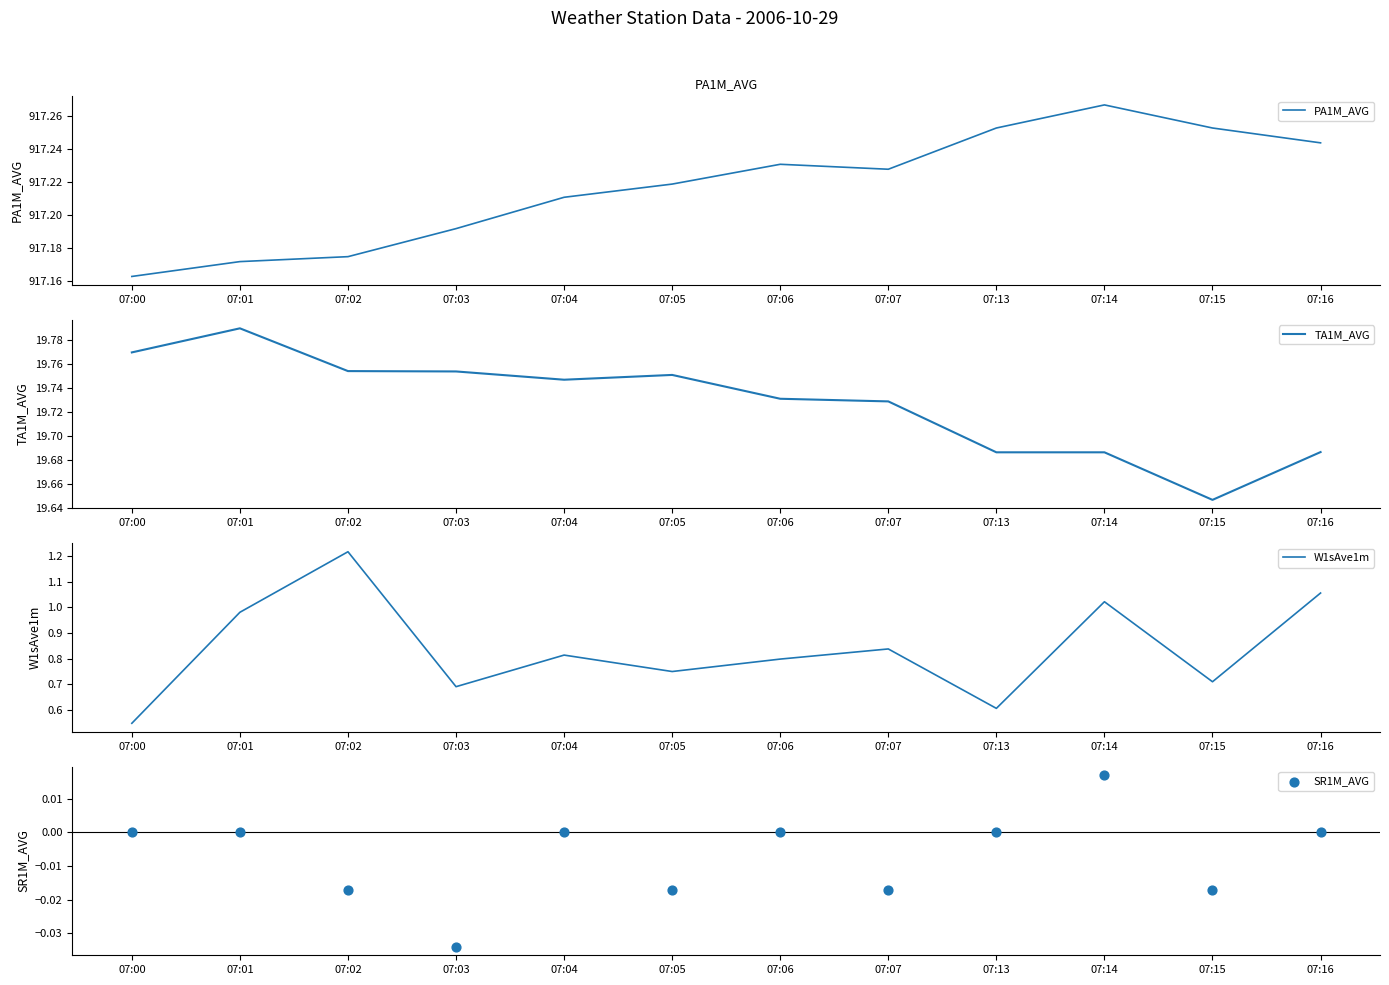

Is the value of TA1M_AVG at 07:16 greater than the value of W1sAve1m at 07:14?

Yes